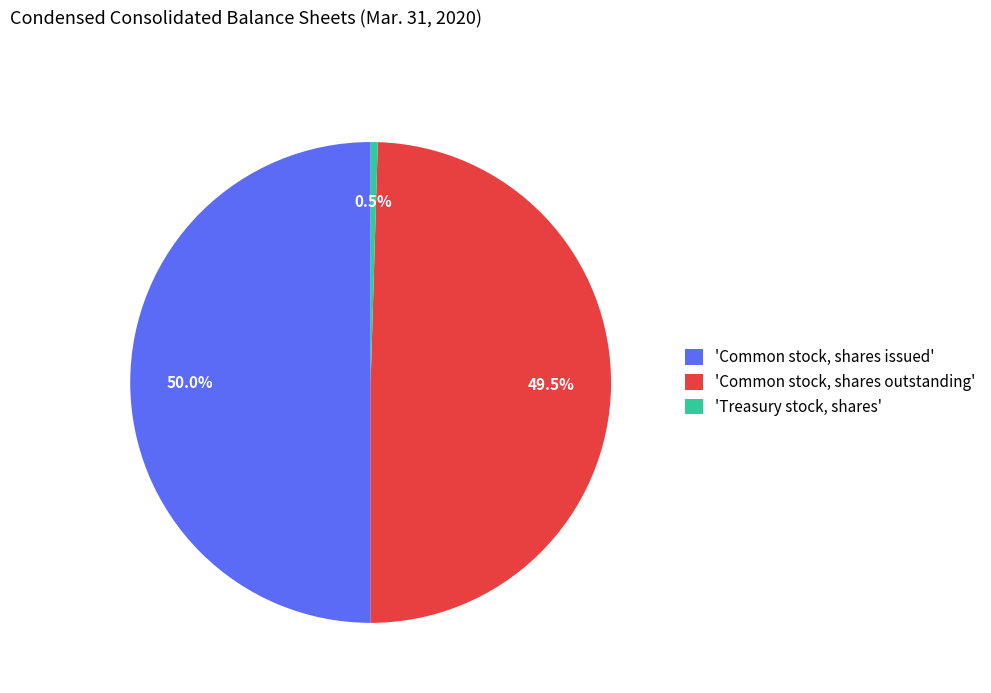

Which slice is the smallest?

'Treasury stock, shares'